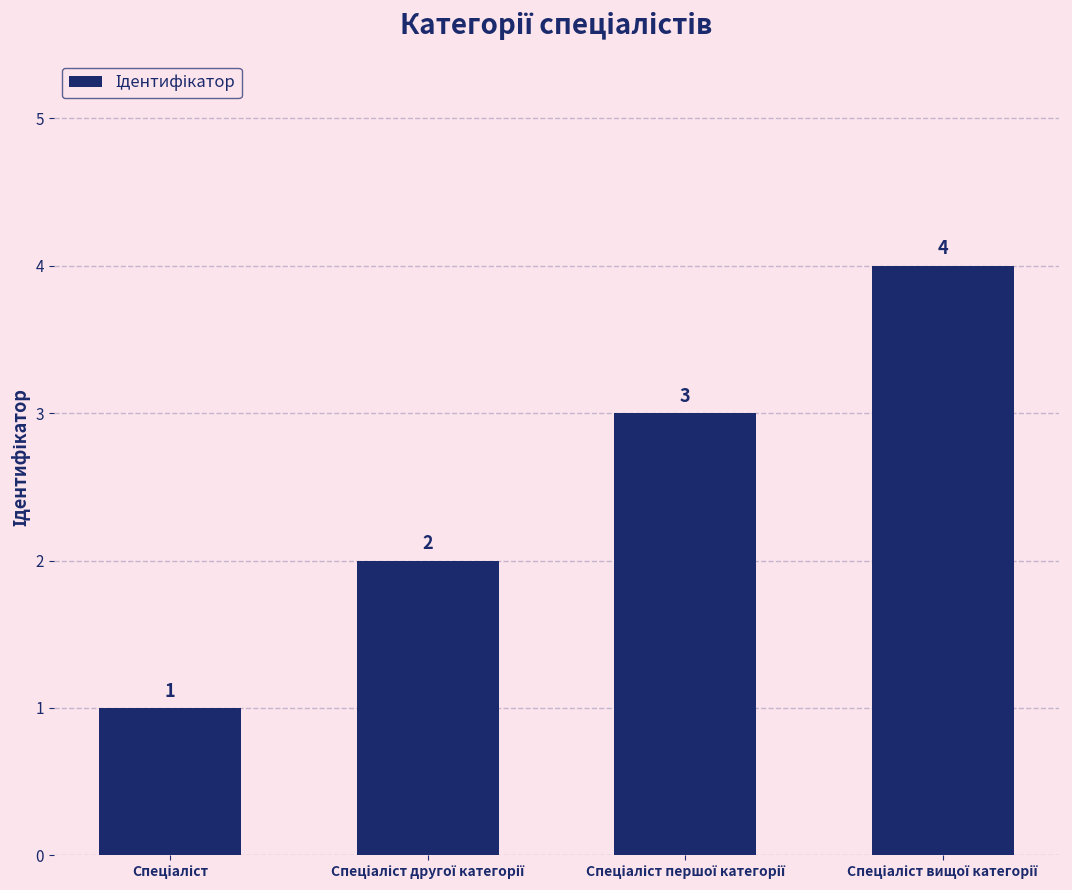

What is the difference between the maximum and minimum values?

3